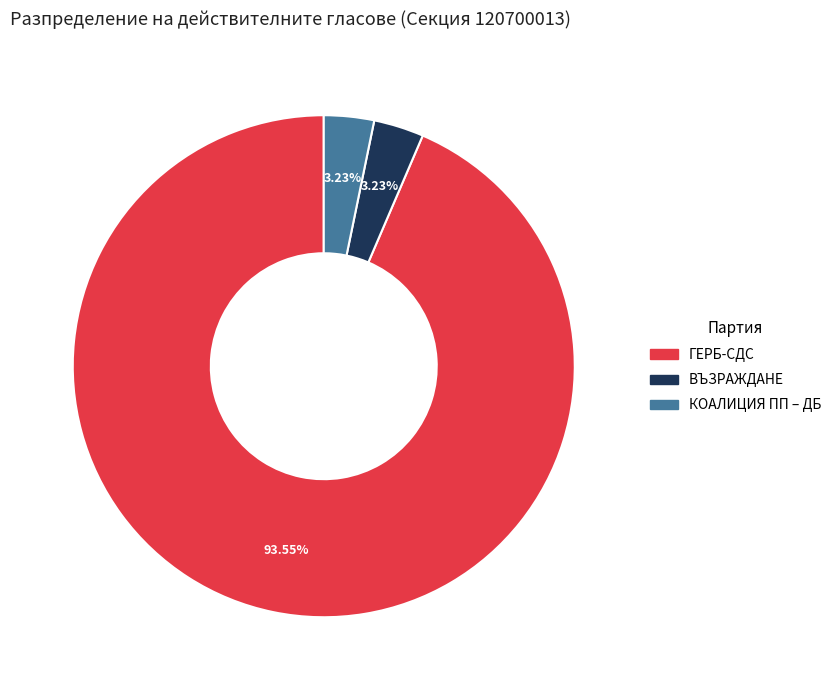

How much of the chart is everything except КОАЛИЦИЯ ПП – ДБ?

96.8%